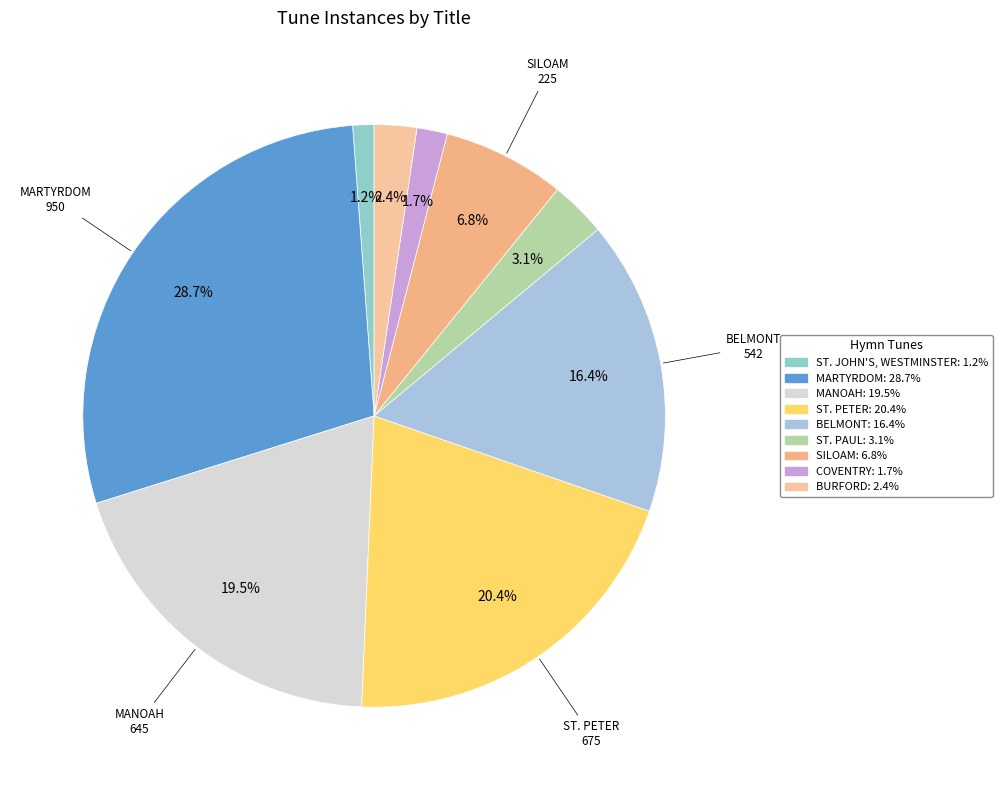

To the nearest percent, what percentage of the pie is SILOAM?

7%